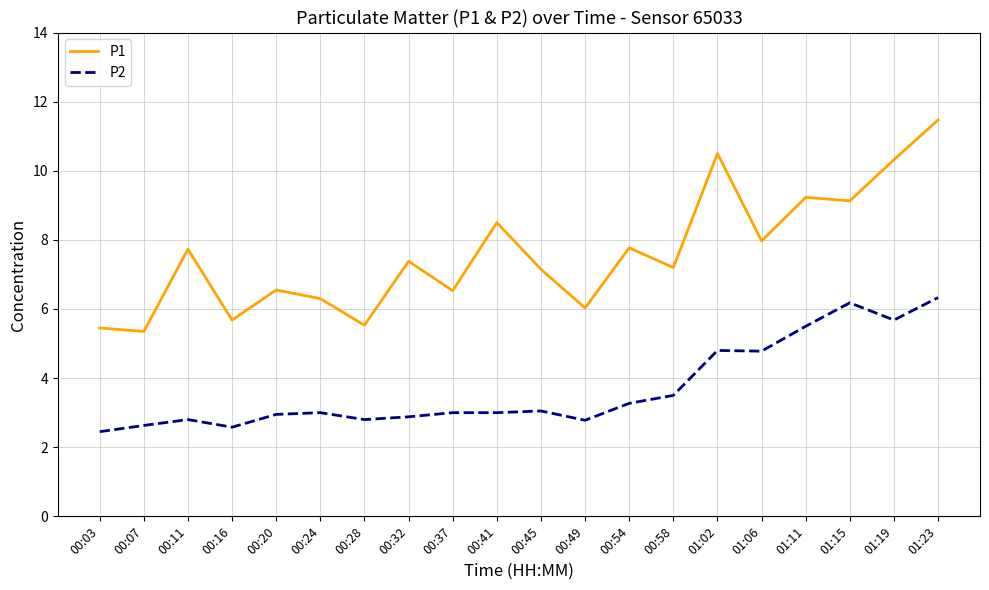

Which series has the largest total across all categories?

P1